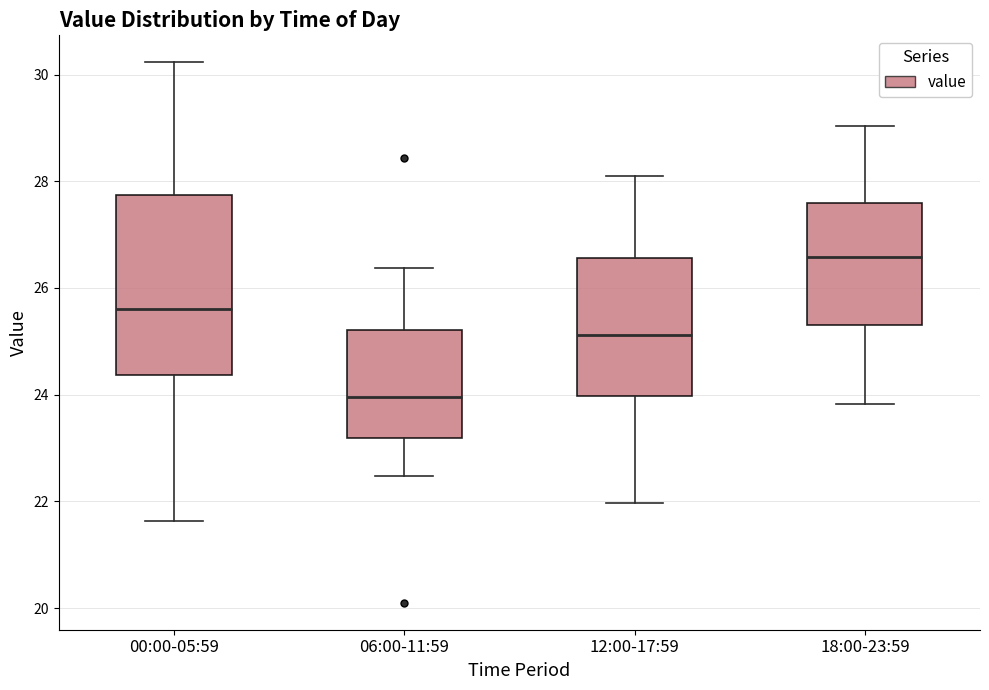

Reading left to right, read every box against the y-axis: the position of its median line, the range the box covers, and the ends of its whiskers. The values are not printed on the chart, so give them approximately, as read against the axis.

00:00-05:59: median 25.6, box 24.4 to 27.8, whiskers 21.6 to 30.2
06:00-11:59: median 24.0, box 23.2 to 25.2, whiskers 22.4 to 26.4
12:00-17:59: median 25.2, box 24.0 to 26.6, whiskers 22.0 to 28.2
18:00-23:59: median 26.6, box 25.2 to 27.6, whiskers 23.8 to 29.0